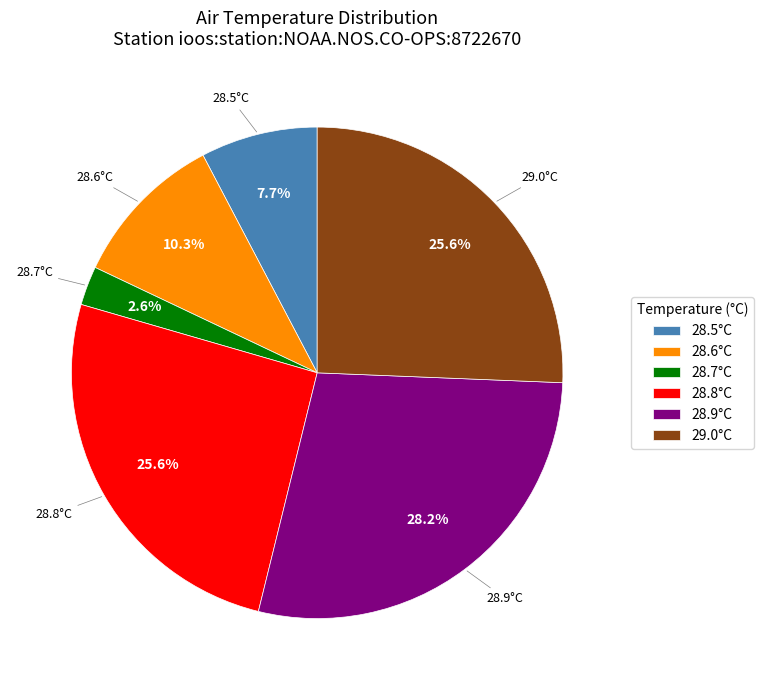

What is the total percentage of 28.7°C and 28.9°C?

30.8%